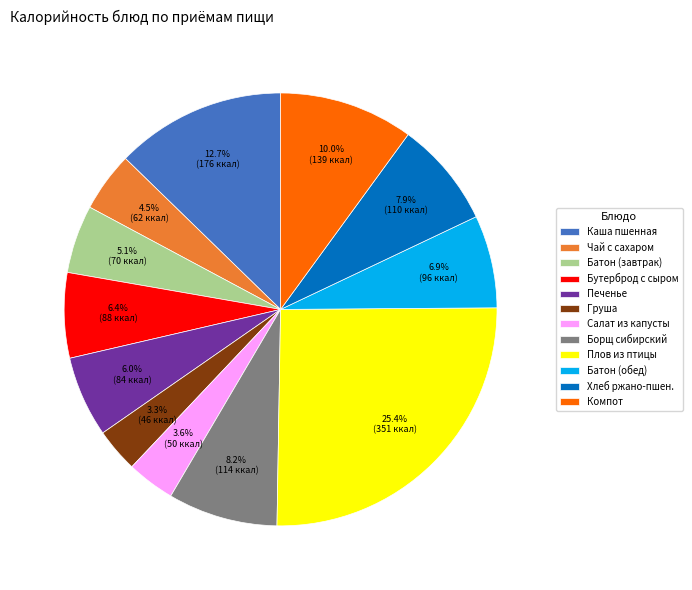

Does any single category account for the majority?

No